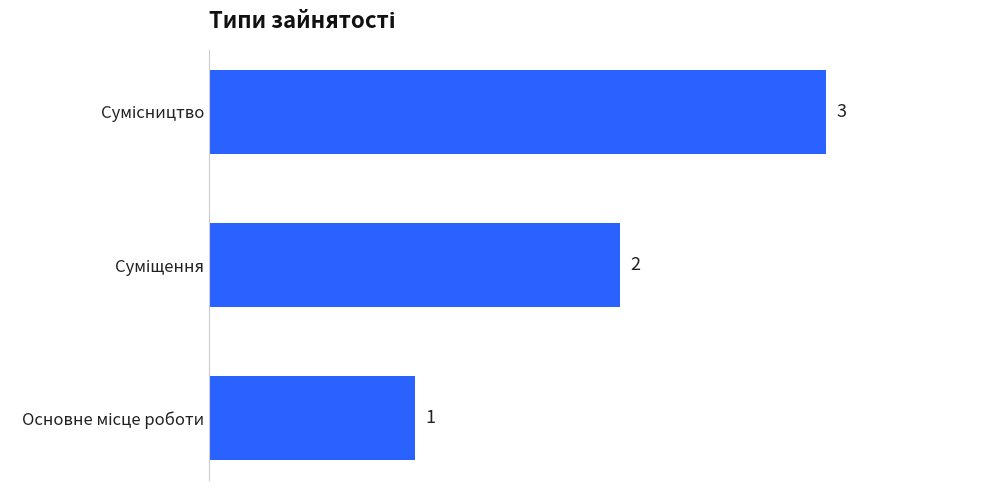

What is the minimum value shown in the chart?

1